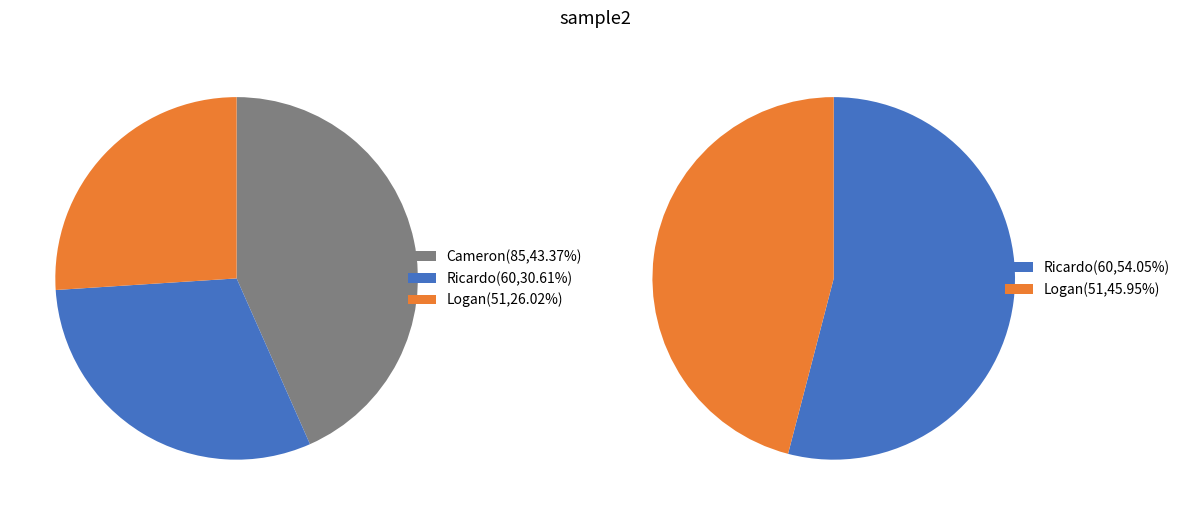

To the nearest percent, what portion does Logan represent?

26%